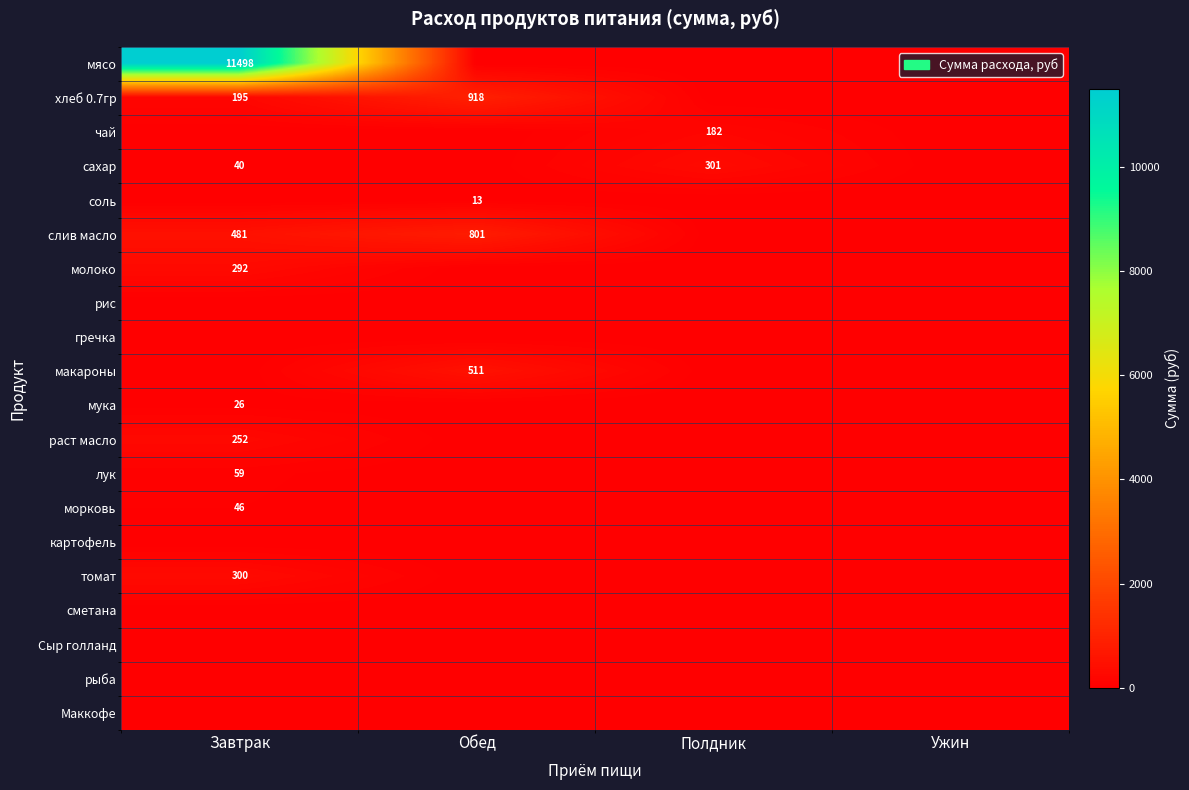

Is the value of мясо at Завтрак greater than the value of макароны at Обед?

Yes